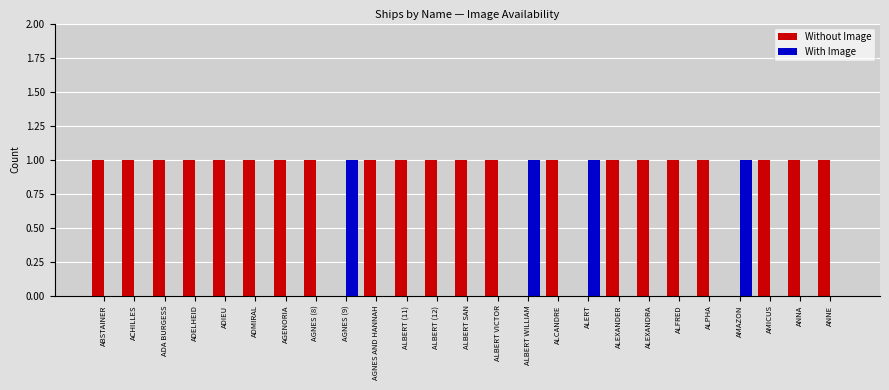

Which series has the largest total across all categories?

Without Image